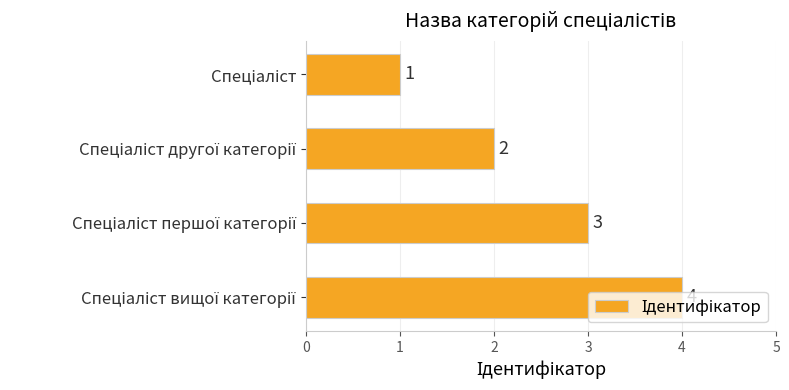

Count the values in the range 2 to 4.

3